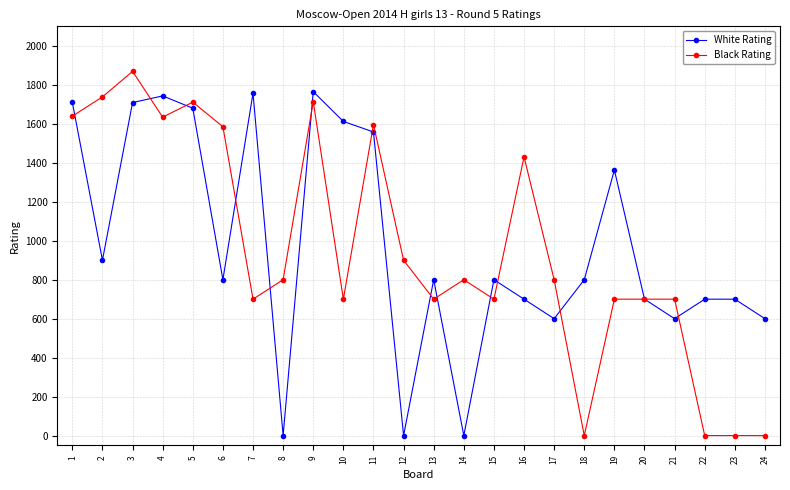

What is the approximate value of White Rating at 11?

1558